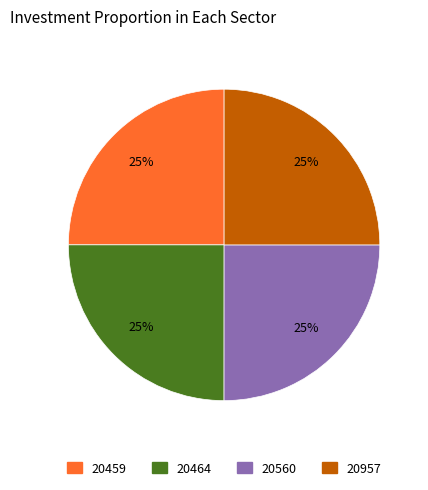

Is there a majority slice in this chart?

No